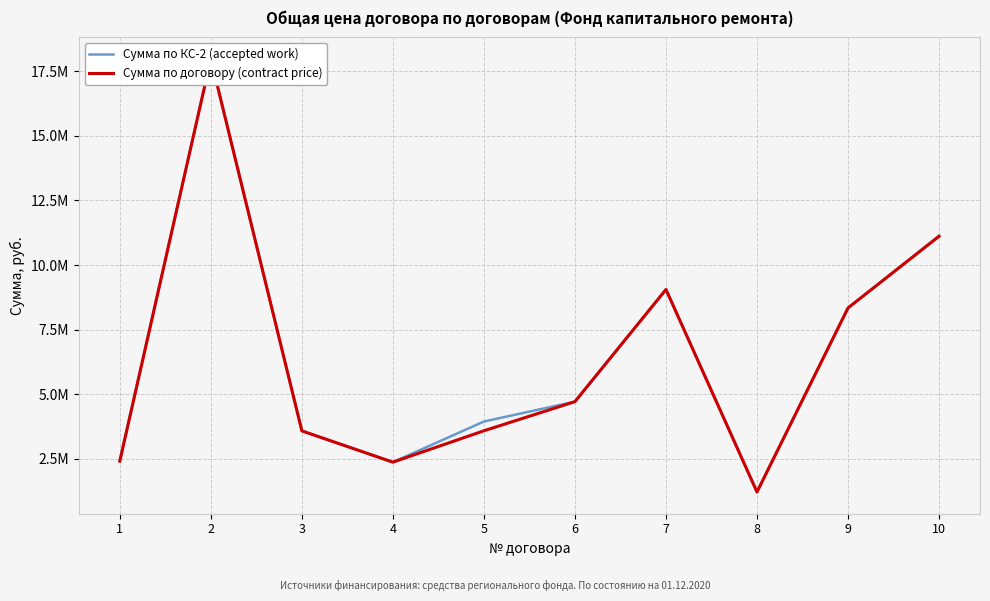

Reading left to right, extract all data points from this chart.

Сумма по КС-2 (accepted work): 2438462.6	17971269.1	3577030.4	2366911.0	3939753.4	4709286.1	9049639.4	1211415.5	8335310.3	11111944.3
Сумма по договору (contract price): 2407030.0	17971269.1	3577030.4	2366911.0	3581594.0	4709286.1	9049639.4	1211415.5	8335310.3	11111944.3